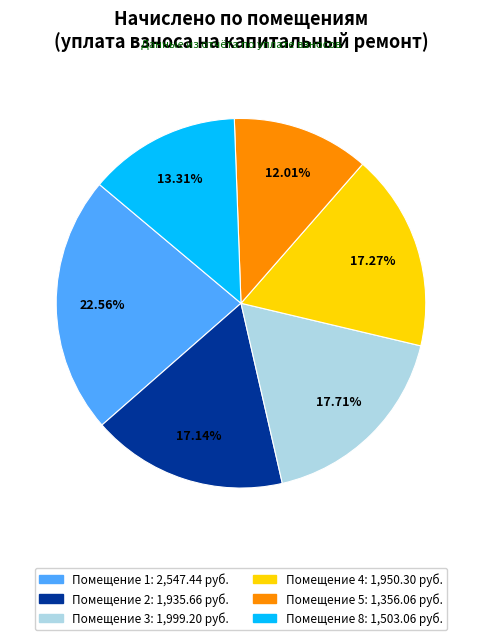

Is there any slice that represents more than half of the pie?

No